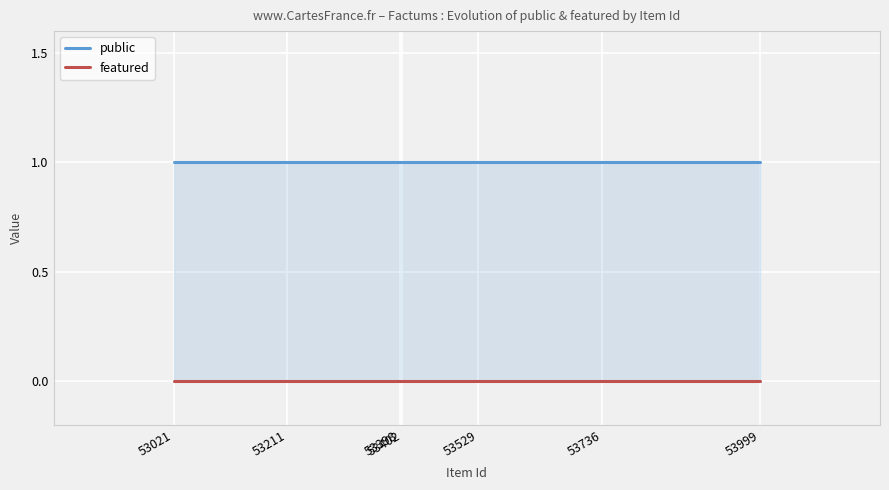

True or false: featured and public cross at least once.

False